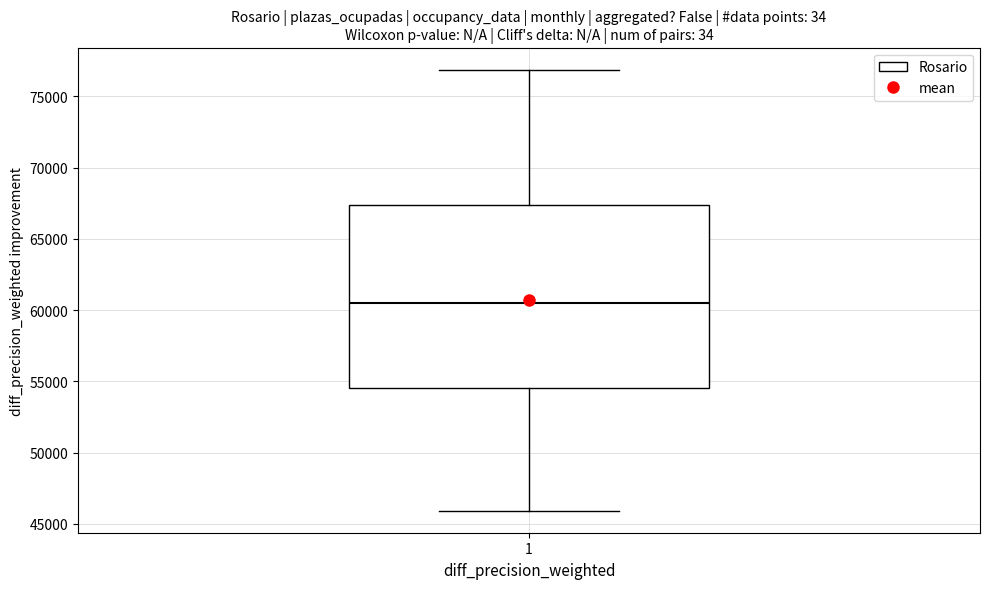

Read this box plot against the y-axis: the position of the median line, the range covered by the box, and the ends of both whiskers. The values are not printed on the chart, so give them approximately, as read against the axis.

median 60500, box 54500 to 67500, whiskers 46000 to 77000